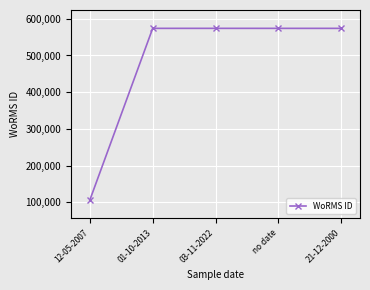

What is the maximum value shown in the chart?

573984